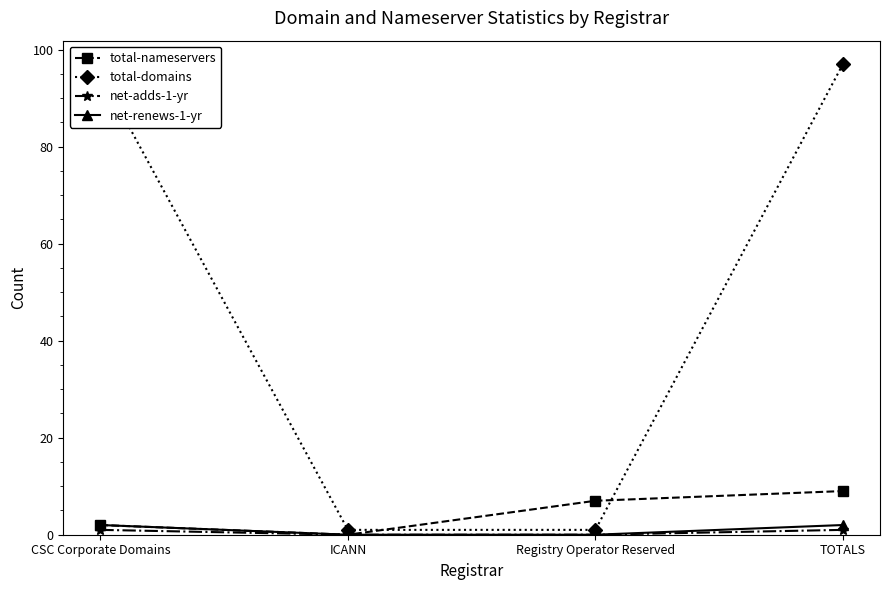

The value of total-domains at CSC Corporate Domains is 170. True or false?

False